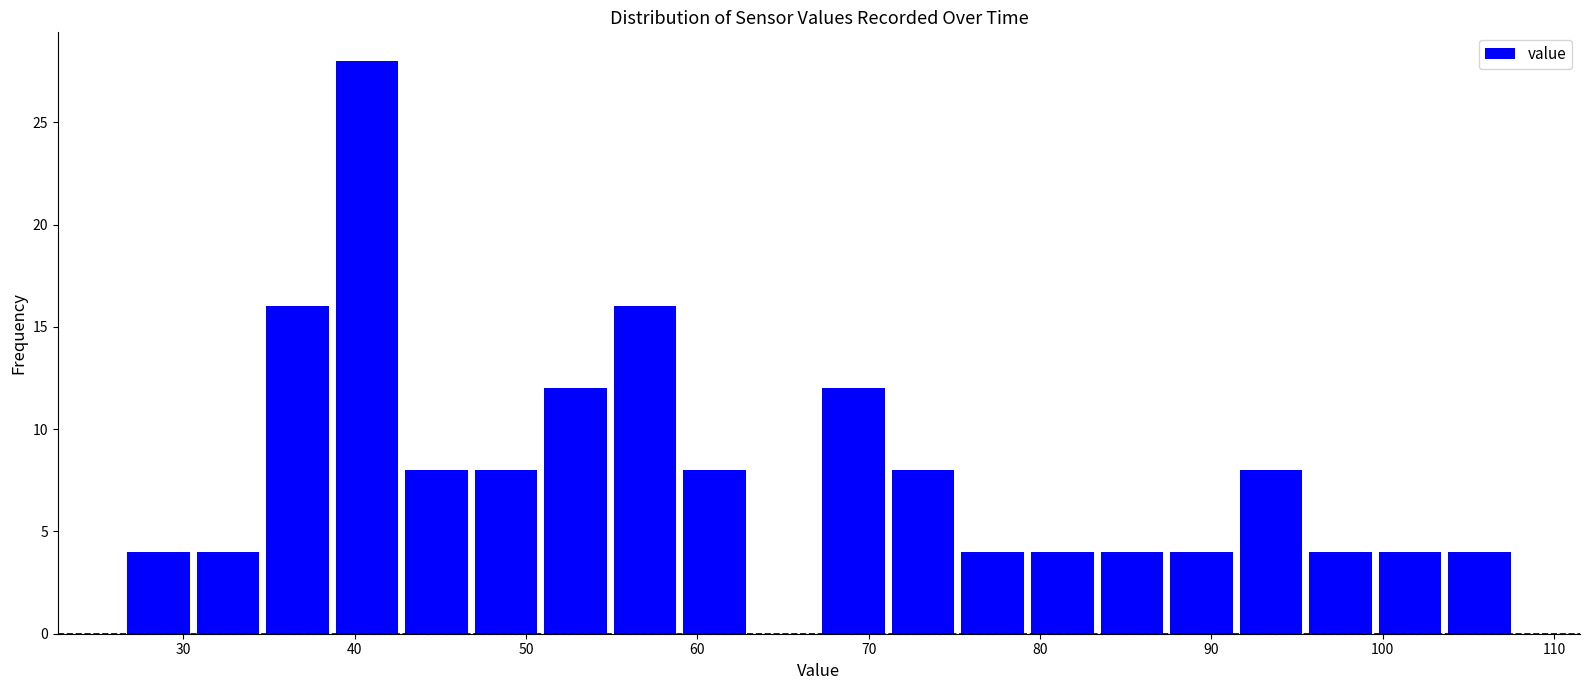

Over which range of the x-axis is the bar tallest?

39 to 43